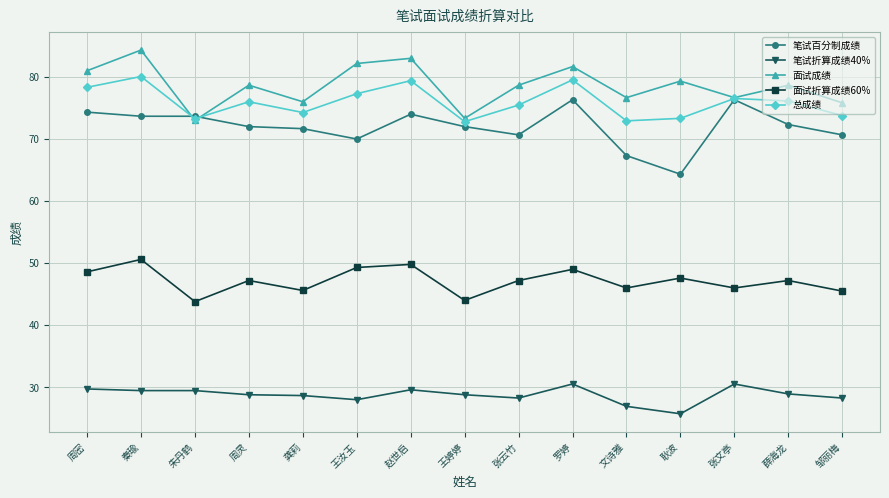

What is the total value across all series at 张文亭?

306.1